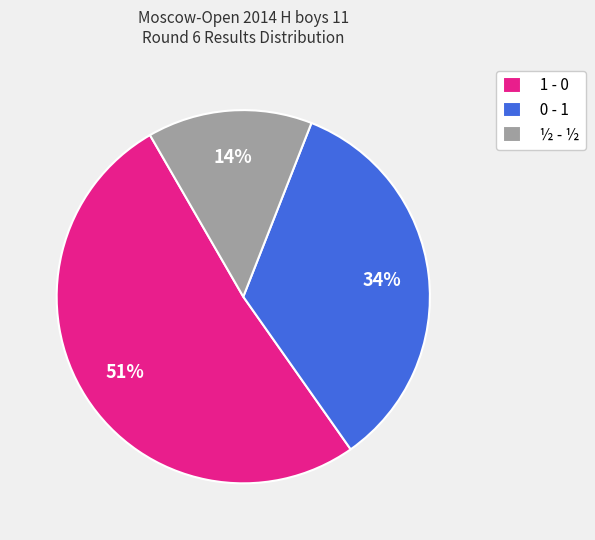

True or false: 0 - 1 accounts for 34% of the total.

True